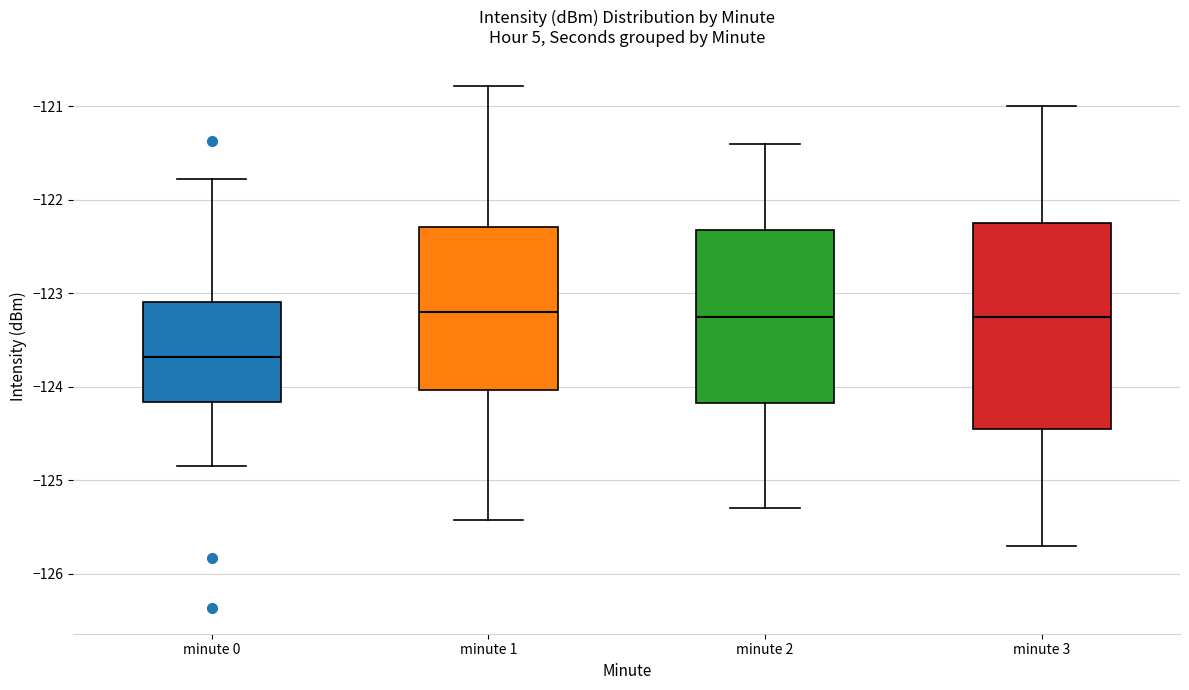

Reading left to right, read every box against the y-axis: the position of its median line, the range the box covers, and the ends of its whiskers. The values are not printed on the chart, so give them approximately, as read against the axis.

minute 0: median -123.7, box -124.2 to -123.1, whiskers -124.8 to -121.8
minute 1: median -123.2, box -124.0 to -122.3, whiskers -125.4 to -120.8
minute 2: median -123.2, box -124.2 to -122.3, whiskers -125.3 to -121.4
minute 3: median -123.2, box -124.4 to -122.2, whiskers -125.7 to -121.0